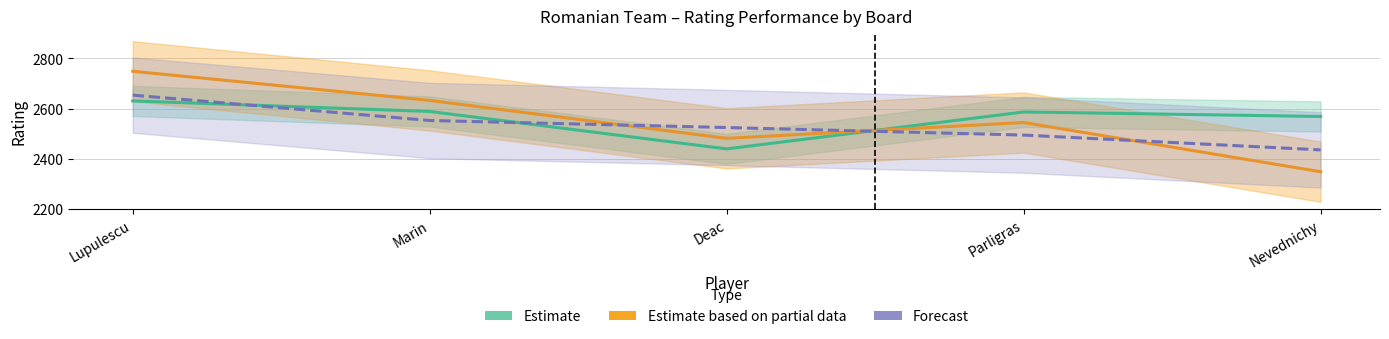

How many data points in Forecast are less than 2525?

2